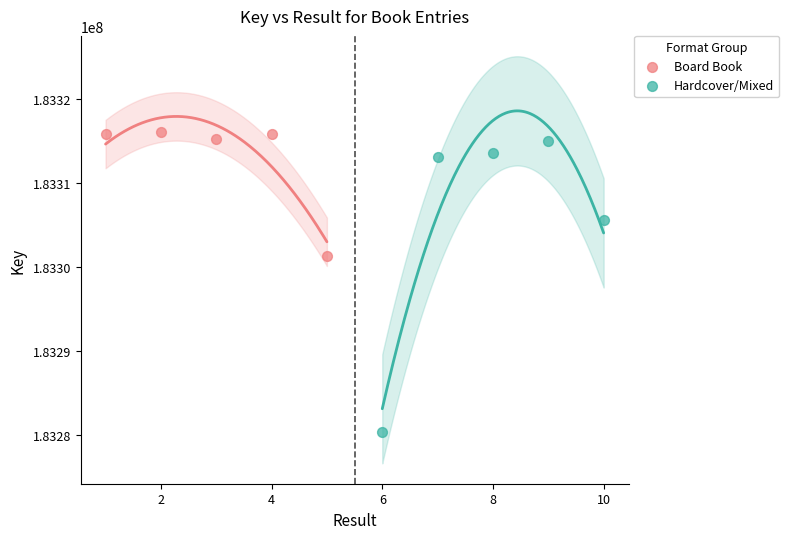

Which series reaches the minimum Y coordinate?

Hardcover/Mixed